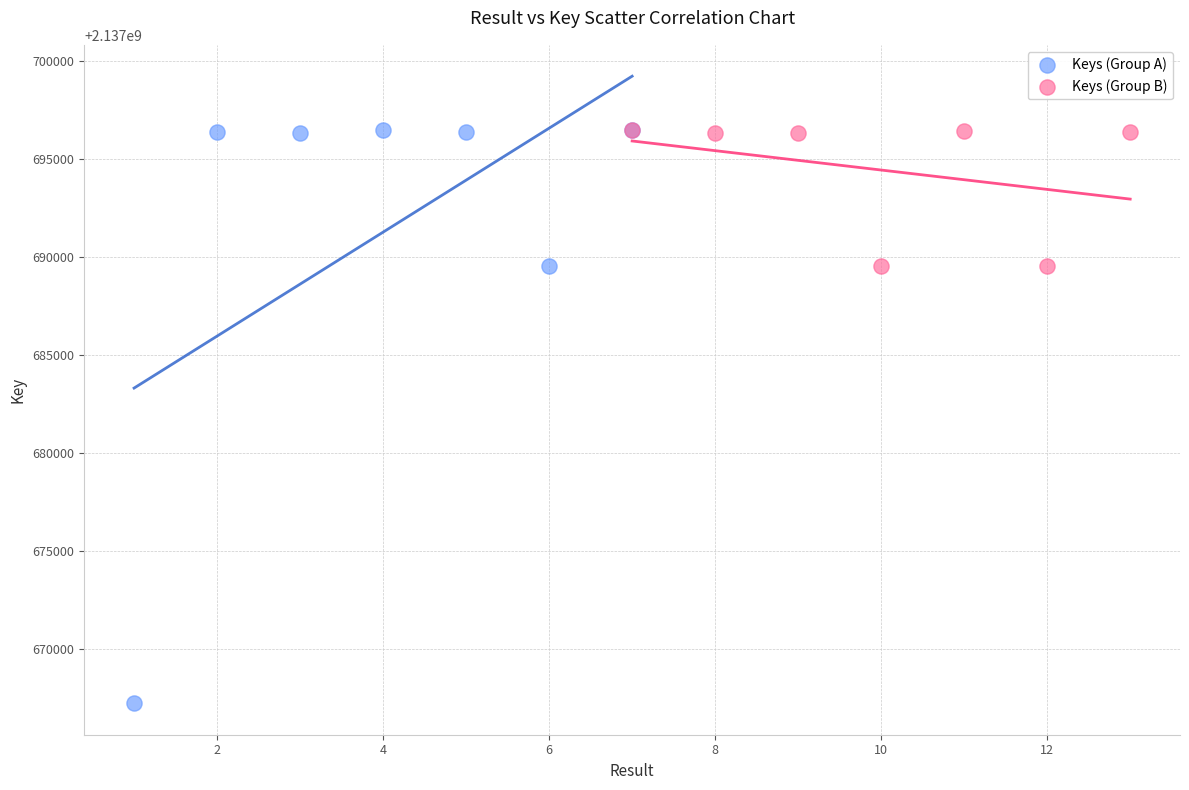

Which series has the widest spread of Y values?

Keys (Group A)